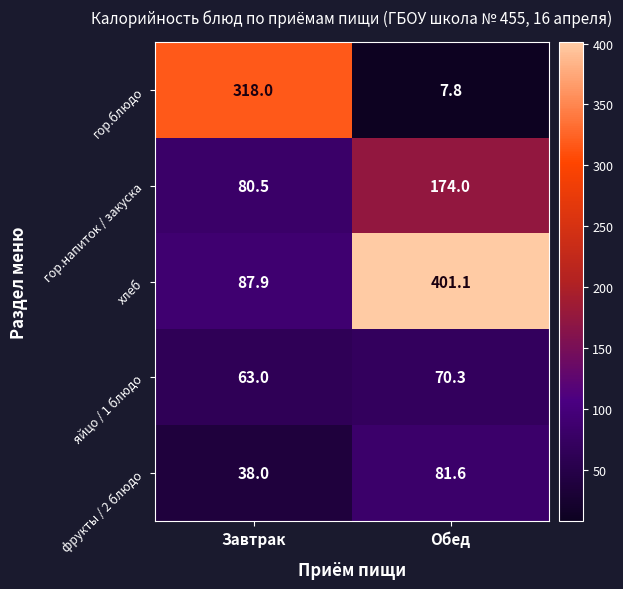

Rank the series at Обед from highest to lowest value.

хлеб, гор.напиток / закуска, фрукты / 2 блюдо, яйцо / 1 блюдо, гор.блюдо